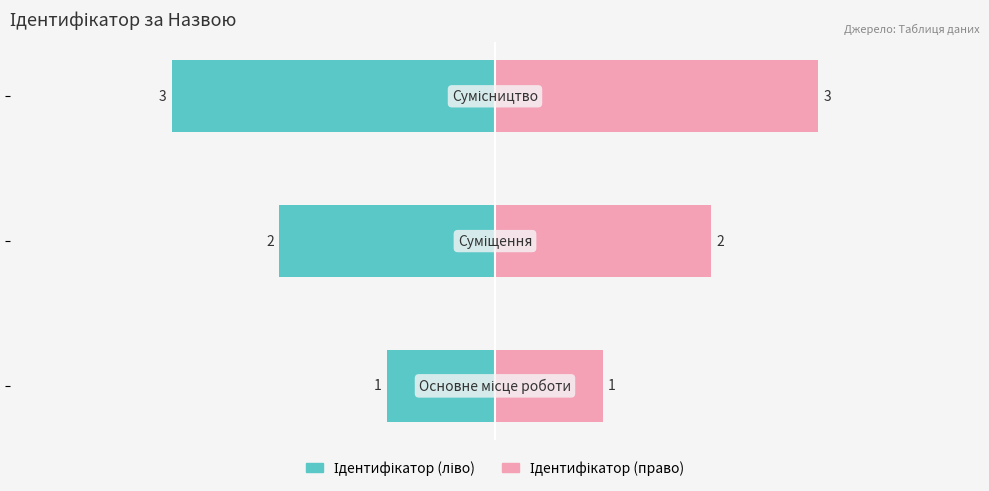

What is the lowest value of the Ідентифікатор (право) series?

1